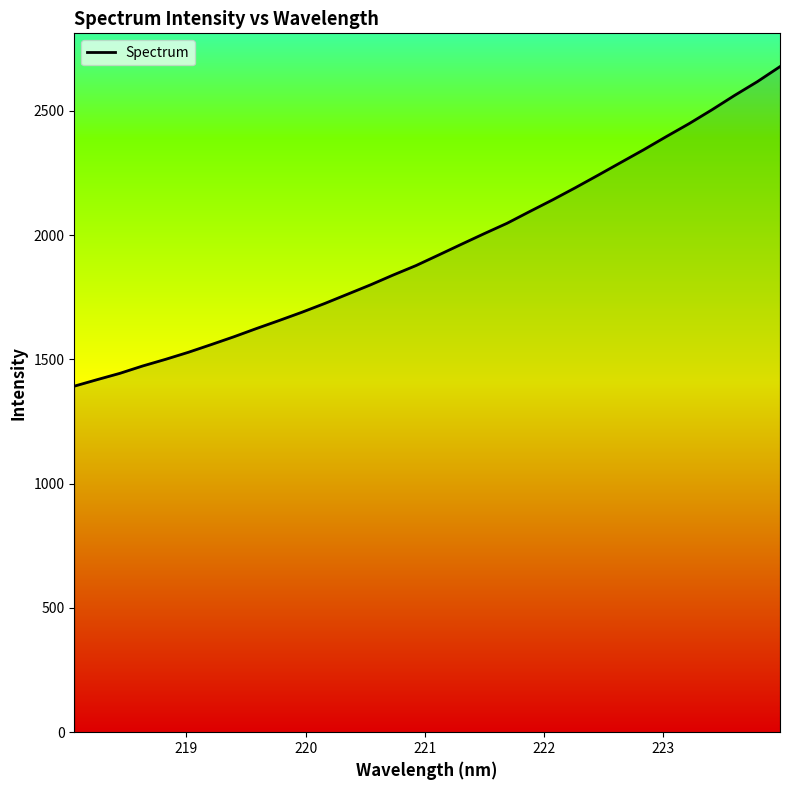

What is the greatest value displayed?

2678.3